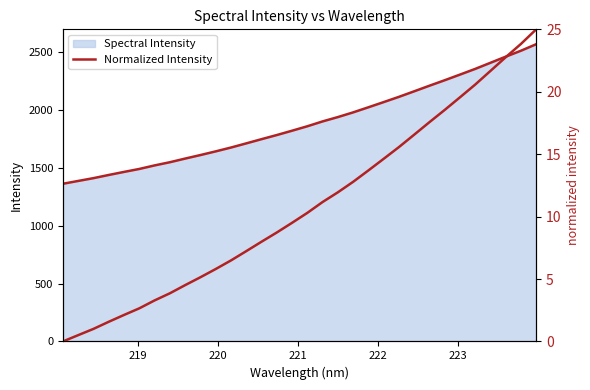

How many values are below 10?

16